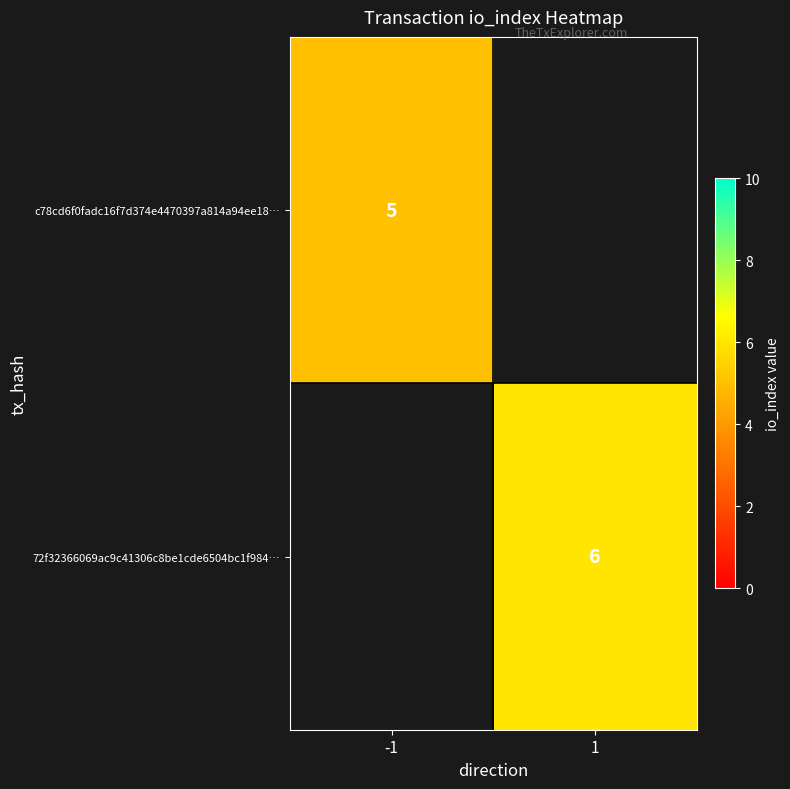

The value of 72f32366069ac9c41306c8be1cde6504bc1f984… at 1 is 4. True or false?

False